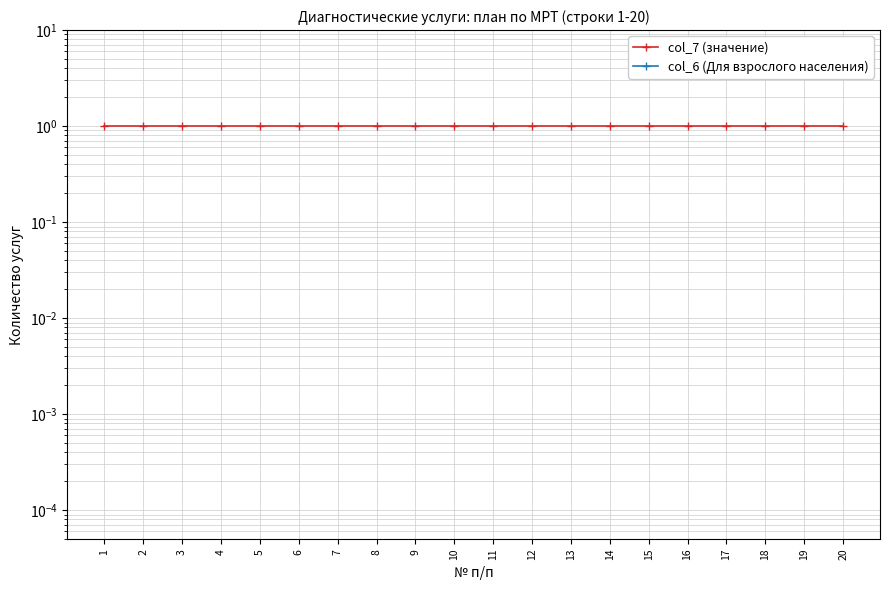

Reading right to left, transcribe all the data shown in this chart.

col_7 (значение): 20=1.0	19=1.0	18=1.0	17=1.0	16=1.0	15=1.0	14=1.0	13=1.0	12=1.0	11=1.0	10=1.0	9=1.0	8=1.0	7=1.0	6=1.0	5=1.0	4=1.0	3=1.0	2=1.0	1=1.0
col_6 (Для взрослого населения): 20=0.0	19=0.0	18=0.0	17=0.0	16=0.0	15=0.0	14=0.0	13=0.0	12=0.0	11=0.0	10=0.0	9=0.0	8=0.0	7=0.0	6=0.0	5=0.0	4=0.0	3=0.0	2=0.0	1=0.0